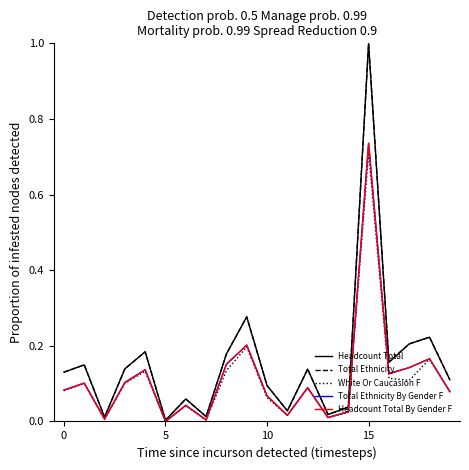

Which series has the largest range (max minus min)?

Total Ethnicity